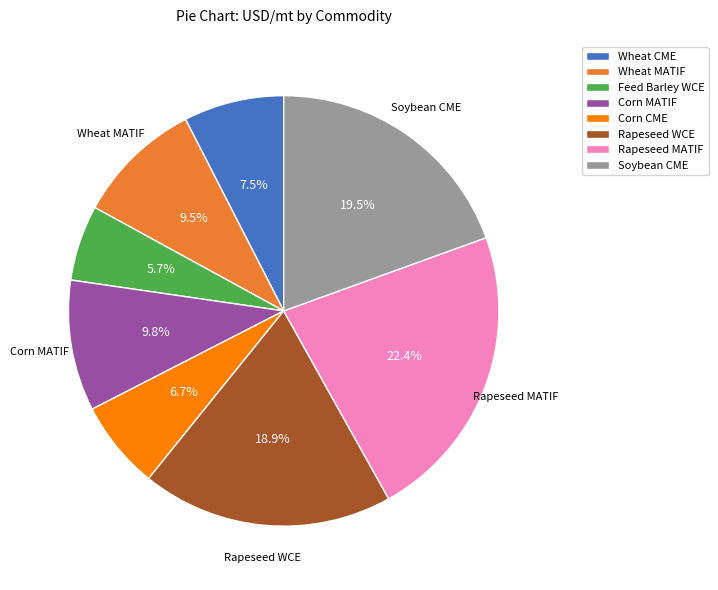

Which category has the biggest portion of the pie?

Rapeseed MATIF